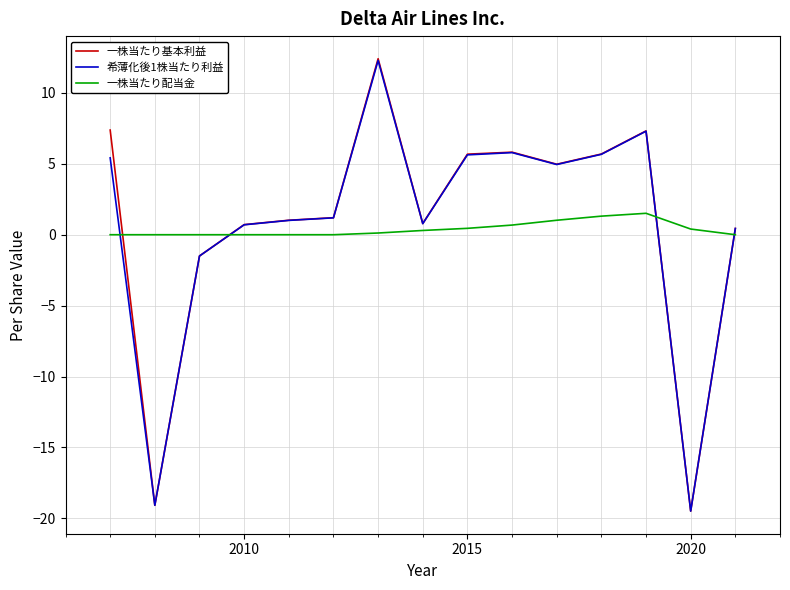

What is the greatest value displayed?

12.4